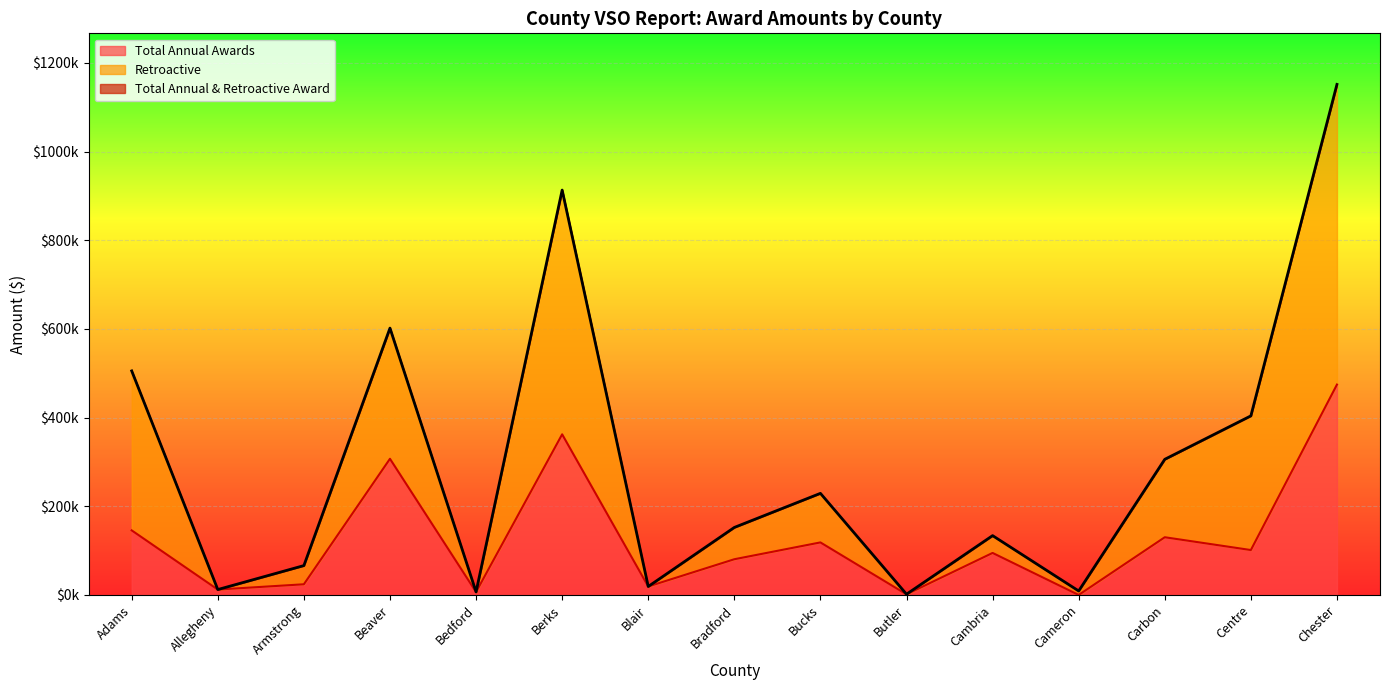

True or false: Total Annual Awards and Retroactive intersect in this chart.

False